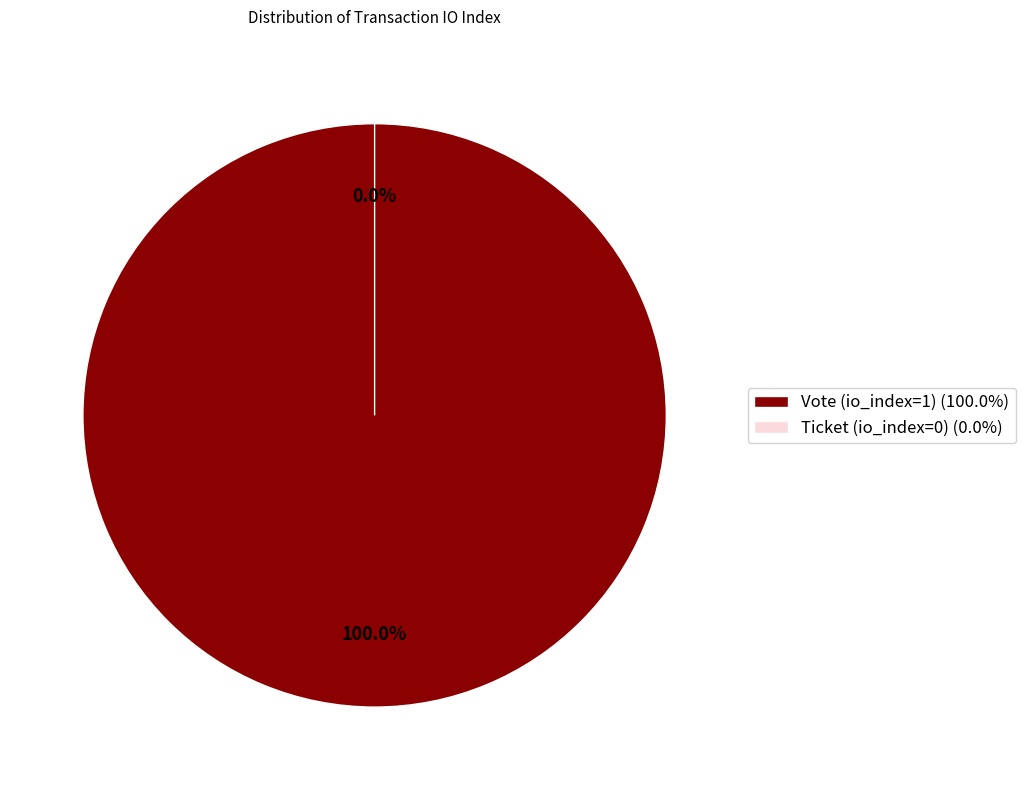

Which slice is the smallest?

Ticket (io_index=0)